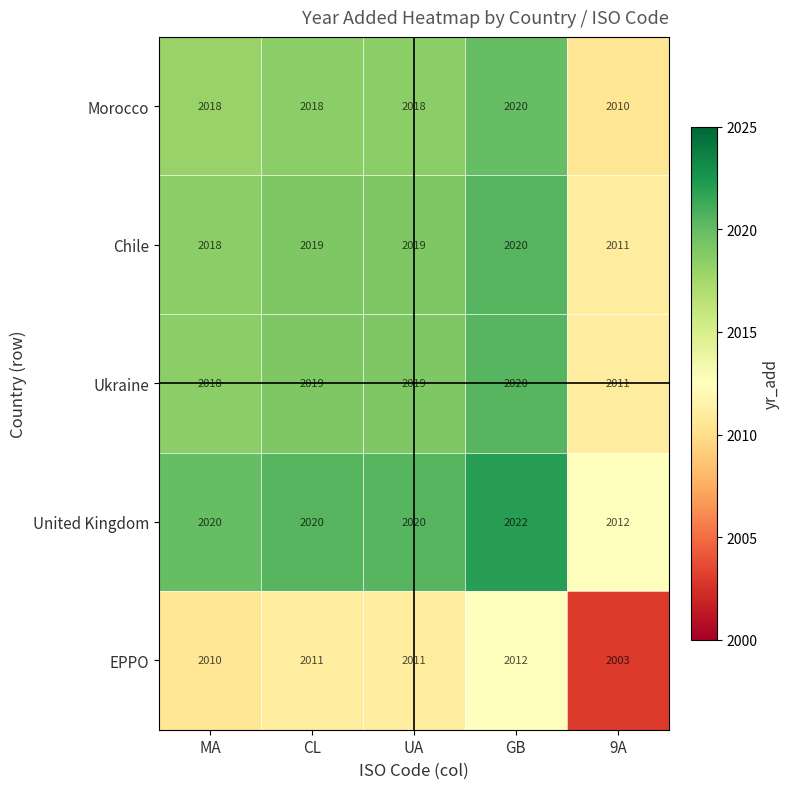

Which series has the largest total across all categories?

United Kingdom